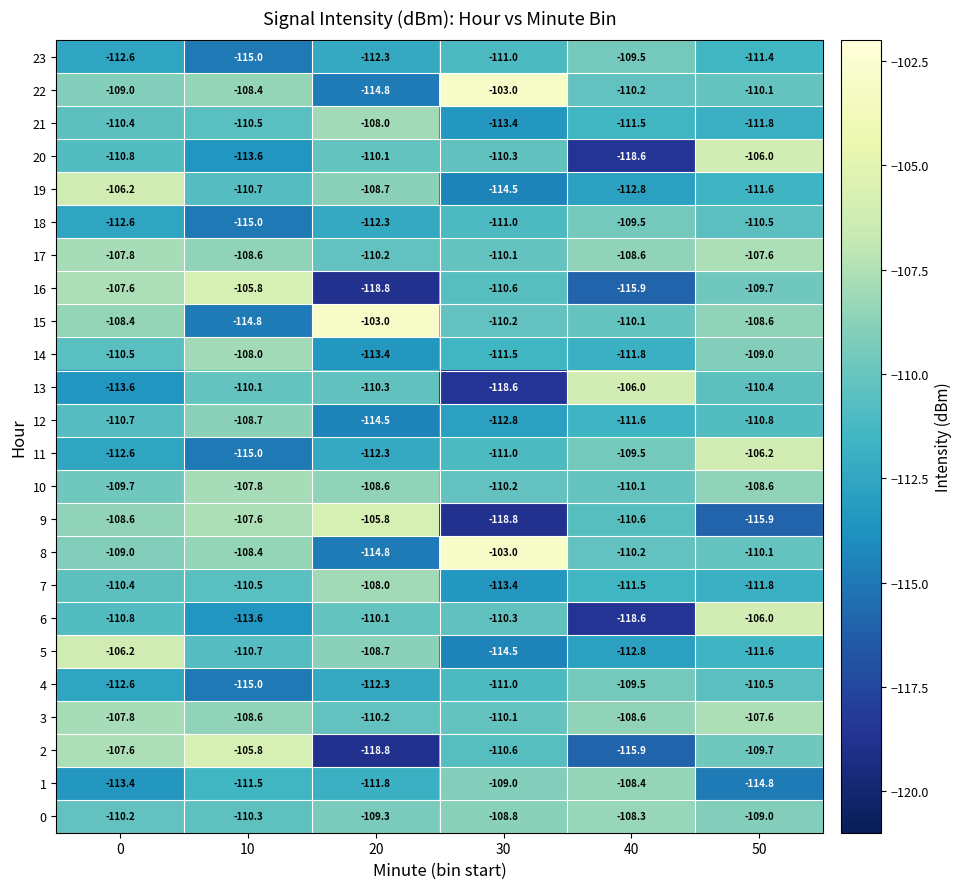

At how many categories does at least one series exceed -117?

6